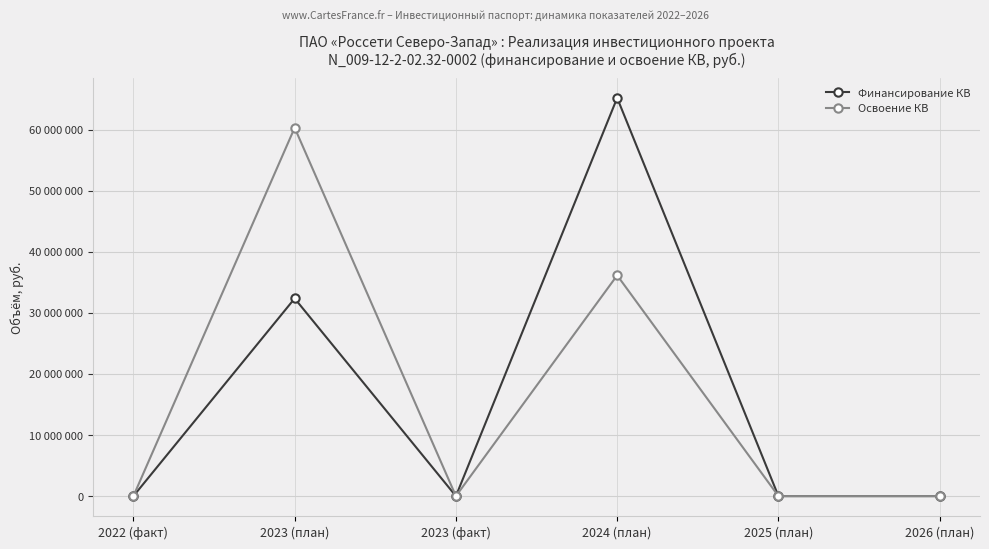

Is this an area chart (filled region under the line)?

No